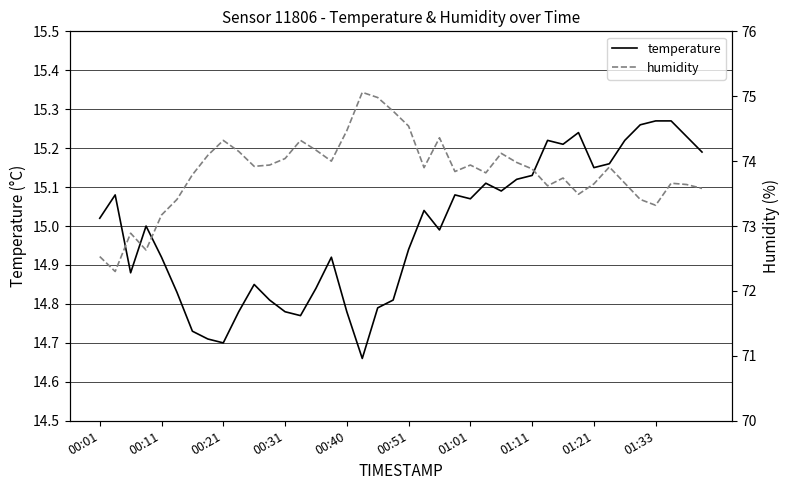

What is the total value across all series at 31?

88.7